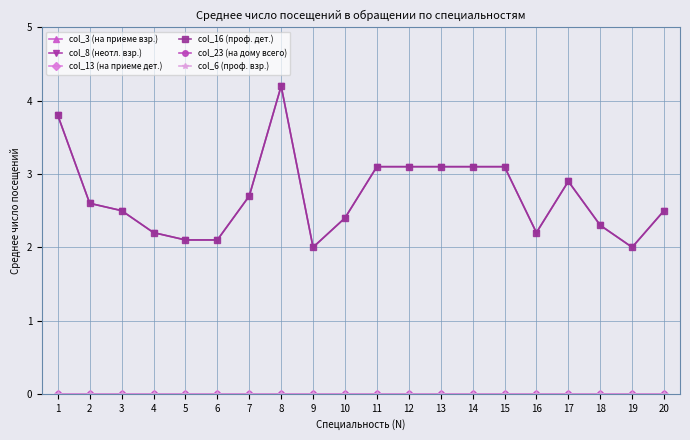

Is this an area chart (filled region under the line)?

No